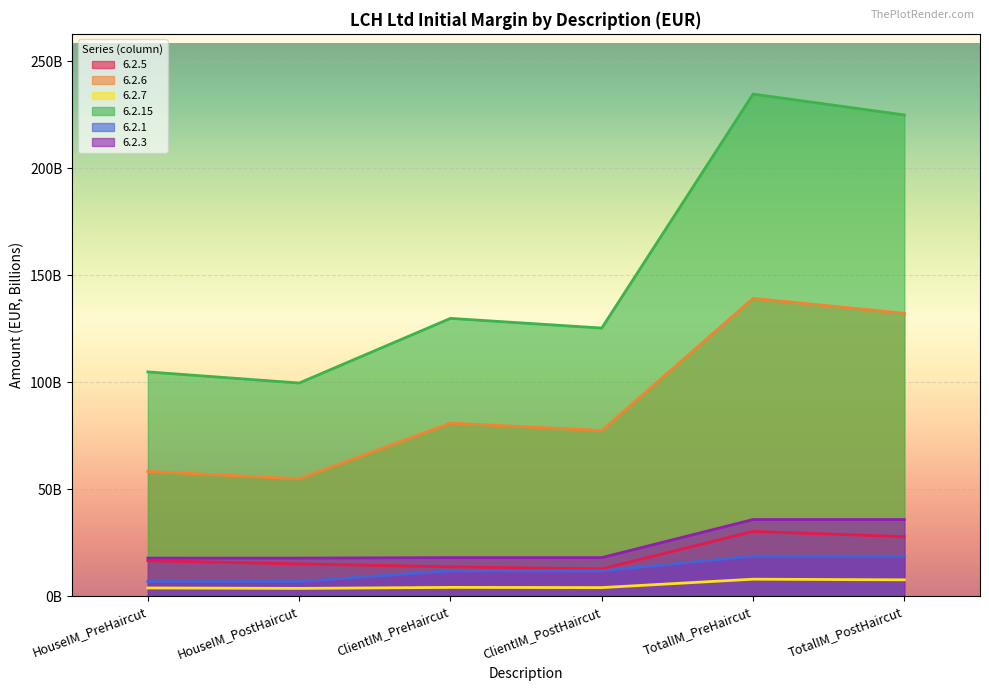

How many lines are shown in the chart?

6